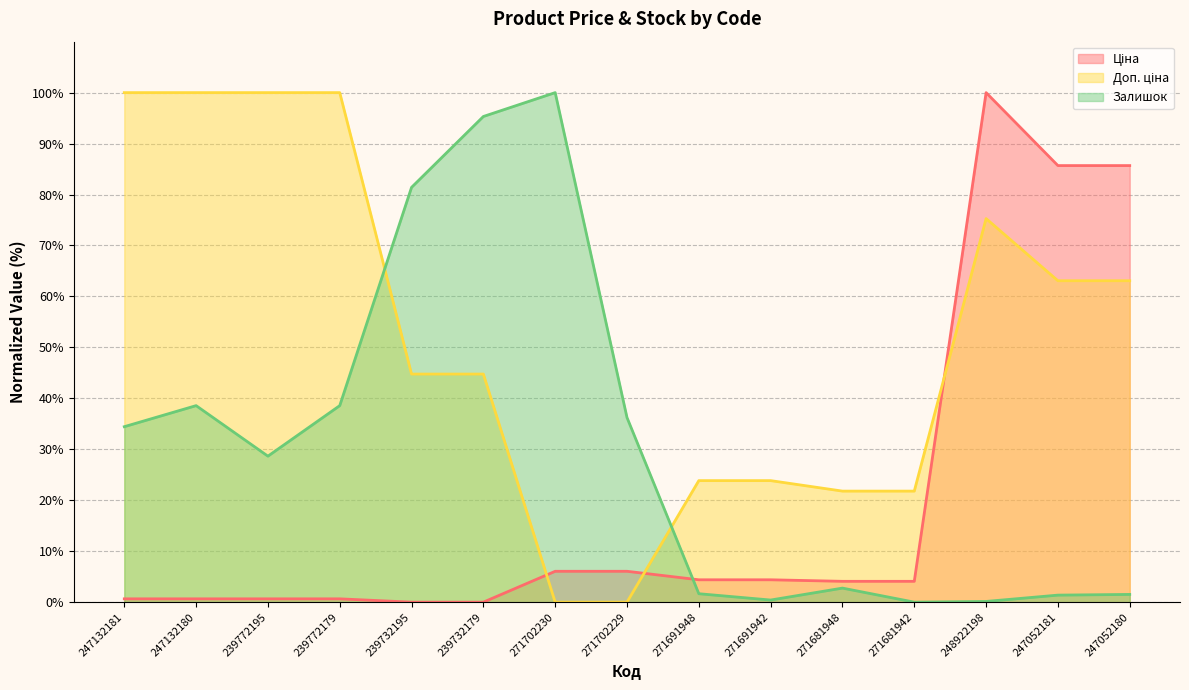

Reading right to left, transcribe all the data shown in this chart.

Ціна: 247052180=85.7	247052181=85.7	248922198=100.0	271681942=4.1	271681948=4.1	271691942=4.4	271691948=4.4	271702229=6.1	271702230=6.1	239732179=0.0	239732195=0.0	239772179=0.6	239772195=0.6	247132180=0.6	247132181=0.6
Доп. ціна: 247052180=63.1	247052181=63.1	248922198=75.3	271681942=21.8	271681948=21.8	271691942=23.8	271691948=23.8	271702229=0.0	271702230=0.0	239732179=44.8	239732195=44.8	239772179=100.0	239772195=100.0	247132180=100.0	247132181=100.0
Залишок: 247052180=1.5	247052181=1.4	248922198=0.1	271681942=0.0	271681948=2.8	271691942=0.4	271691948=1.7	271702229=36.2	271702230=100.0	239732179=95.3	239732195=81.4	239772179=38.6	239772195=28.7	247132180=38.6	247132181=34.4